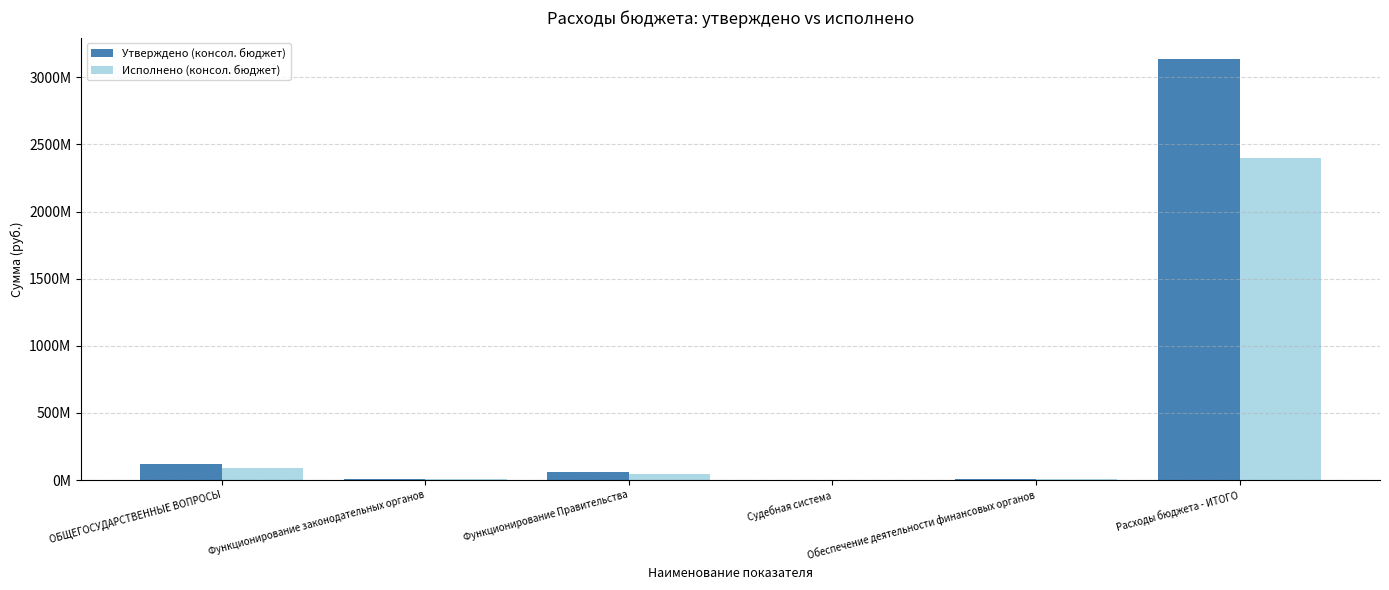

At how many categories does at least one series exceed 546028339?

1